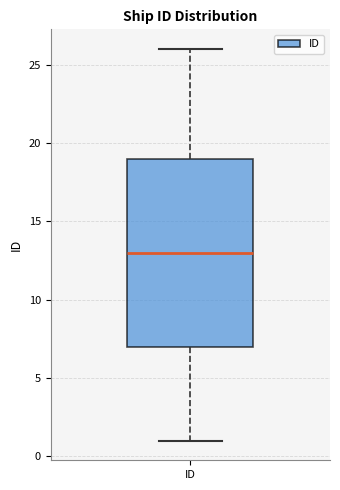

Where is the upper edge of the box for ID on the y-axis? The values are not printed on the chart, so give them approximately, as read against the axis.

19